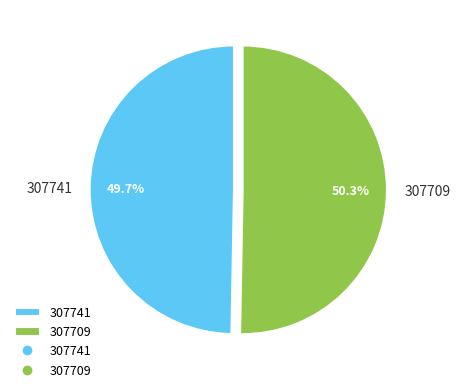

Which slice is the largest?

307709